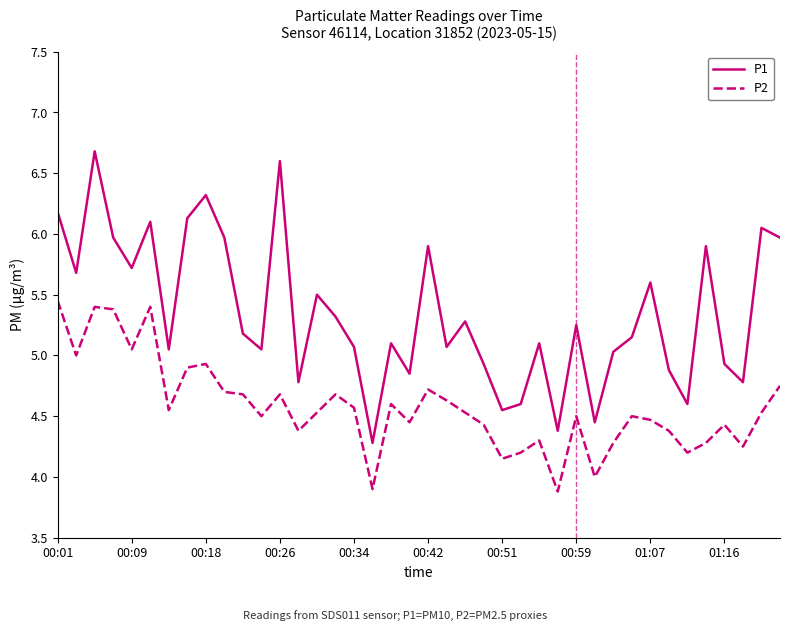

Count the number of categories in the chart.

40